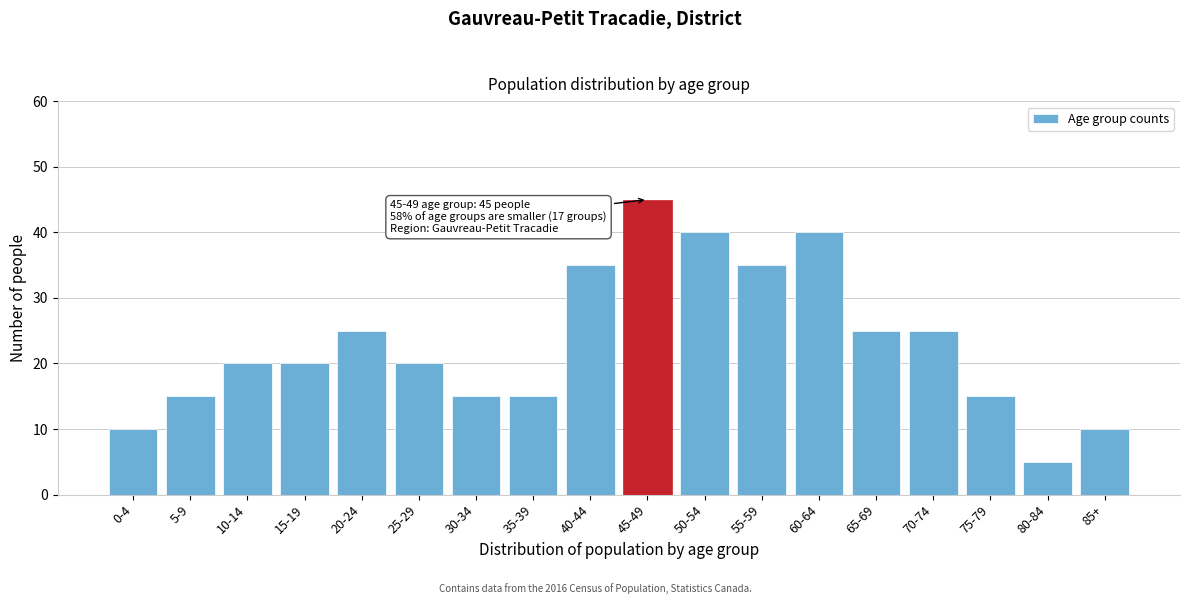

Reading right to left, what are all the values shown in this chart?

10	5	15	25	25	40	35	40	45	35	15	15	20	25	20	20	15	10